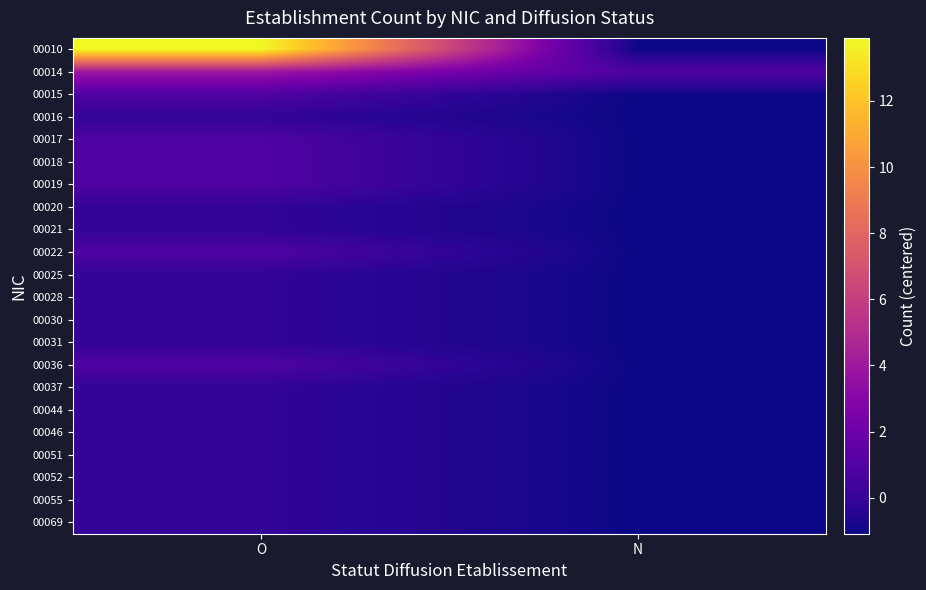

Reading left to right, extract all data points from this chart.

00010: O=13.9	N=-1.1
00014: O=3.9	N=0.9
00015: O=0.9	N=-1.1
00016: O=-0.1	N=-1.1
00017: O=0.9	N=-1.1
00018: O=0.9	N=-1.1
00019: O=0.9	N=-1.1
00020: O=-0.1	N=-1.1
00021: O=-0.1	N=-1.1
00022: O=0.9	N=-1.1
00025: O=-0.1	N=-1.1
00028: O=-0.1	N=-1.1
00030: O=-0.1	N=-1.1
00031: O=-0.1	N=-1.1
00036: O=0.9	N=-1.1
00037: O=-0.1	N=-1.1
00044: O=-0.1	N=-1.1
00046: O=-0.1	N=-1.1
00051: O=-0.1	N=-1.1
00052: O=-0.1	N=-1.1
00055: O=-0.1	N=-1.1
00069: O=-0.1	N=-1.1